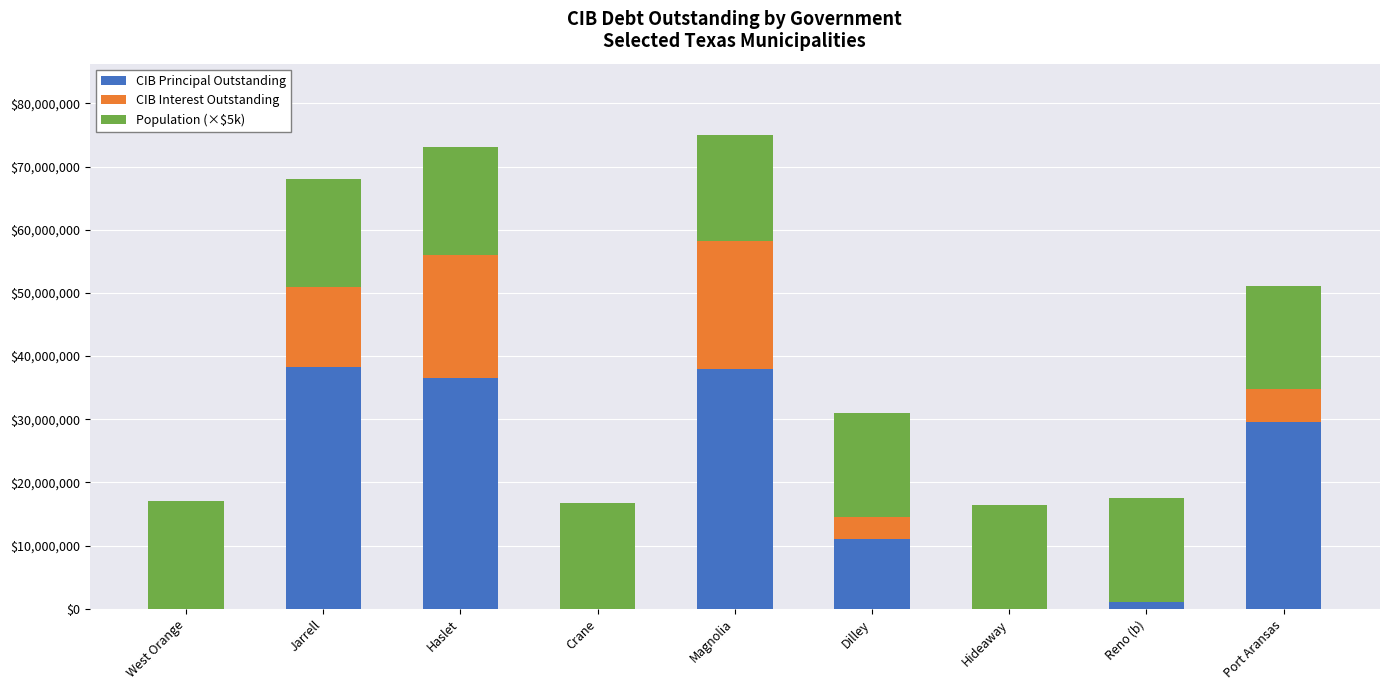

What is the sum of all CIB Principal Outstanding values?

154340720.9